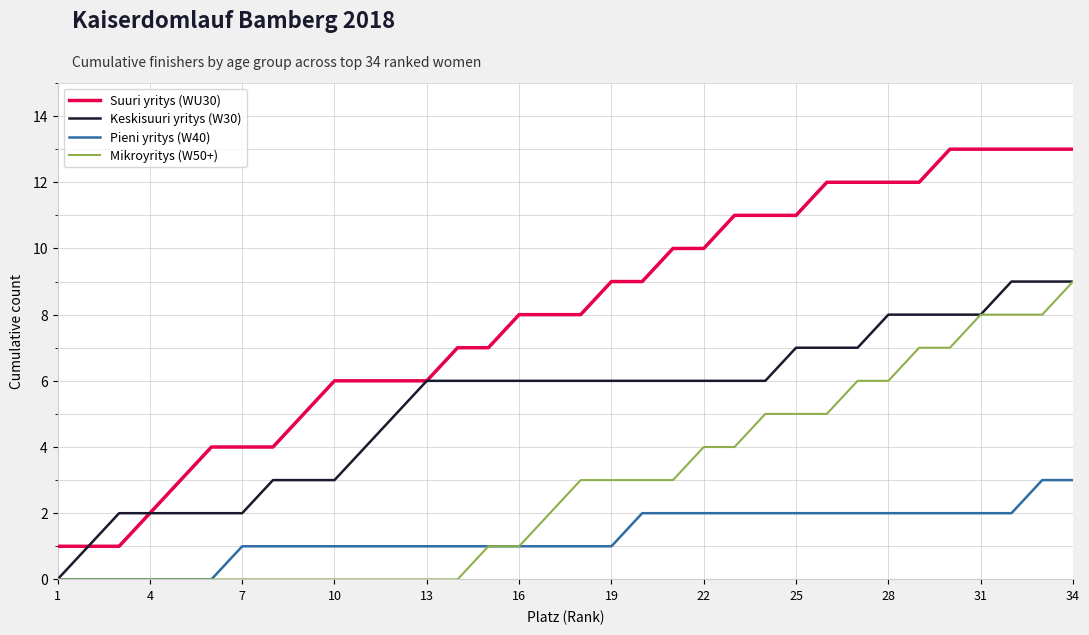

Which series has the widest spread of values?

Suuri yritys (WU30)